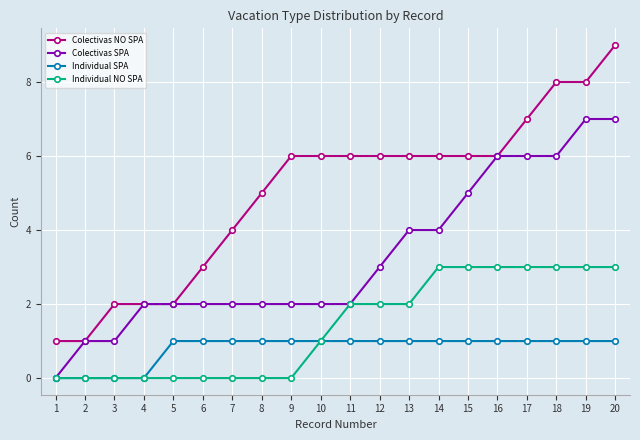

True or false: Individual NO SPA and Colectivas NO SPA cross at least once.

False